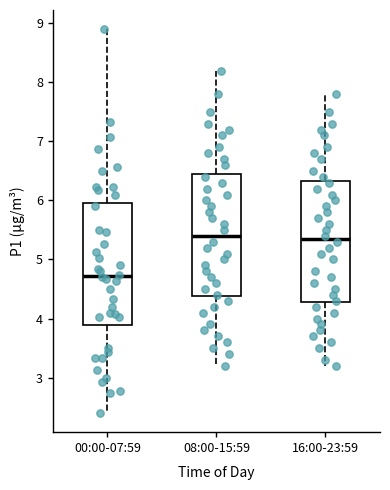

Reading left to right, transcribe this box plot: for each box, give where its median line is, the range the box spans, and where its two whiskers end, as read against the y-axis. The values are not printed on the chart, so give them approximately, as read against the axis.

00:00-07:59: median 4.7, box 3.9 to 6.0, whiskers 2.4 to 8.9
08:00-15:59: median 5.4, box 4.4 to 6.5, whiskers 3.2 to 8.2
16:00-23:59: median 5.4, box 4.3 to 6.3, whiskers 3.2 to 7.8